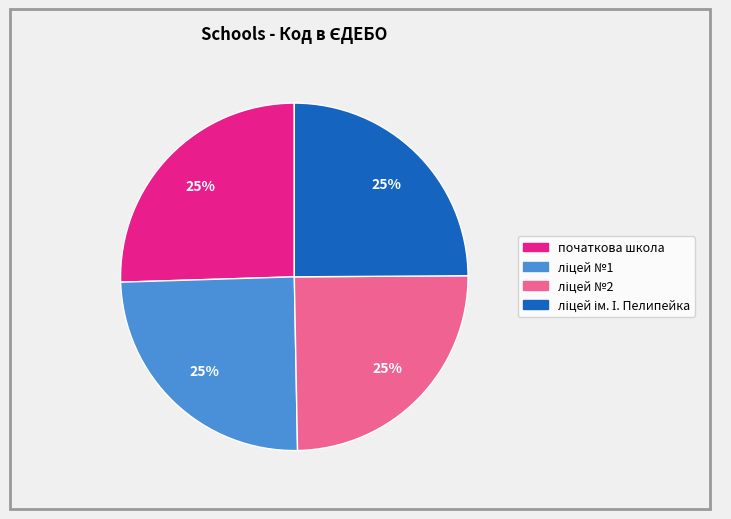

Is it true that початкова школа is 36% of the pie?

False